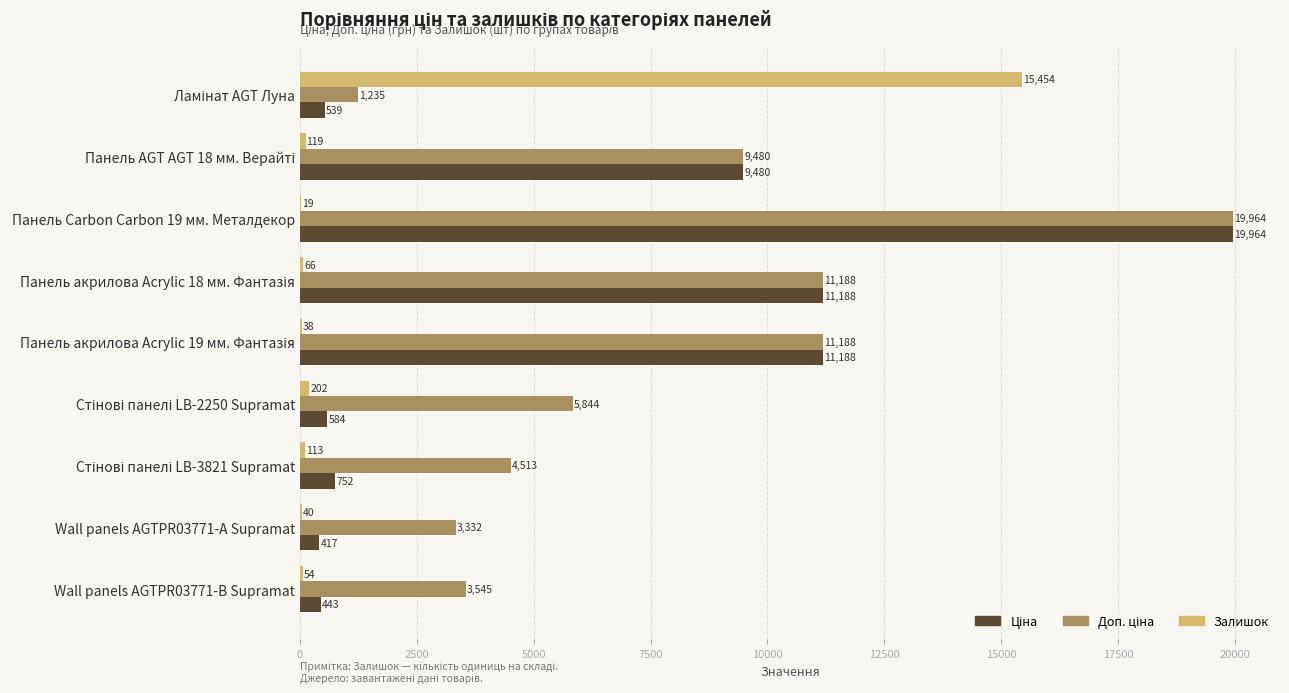

What is the greatest value displayed?

19964.2